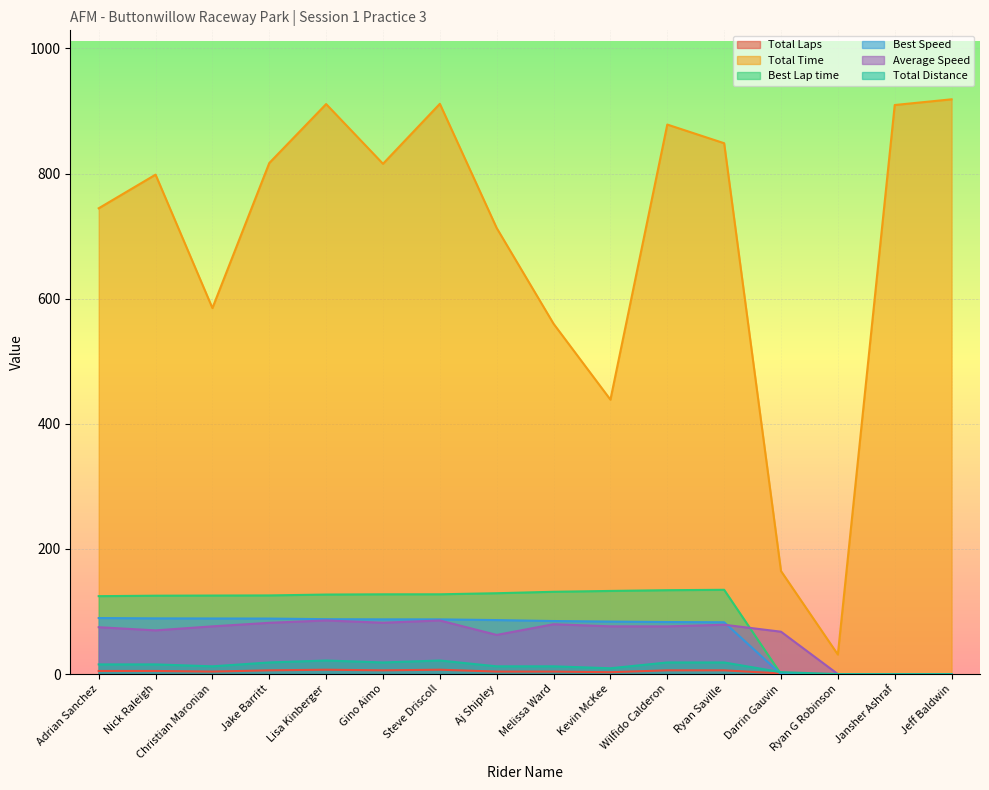

At which category is the sum across all series the highest?

Steve Driscoll